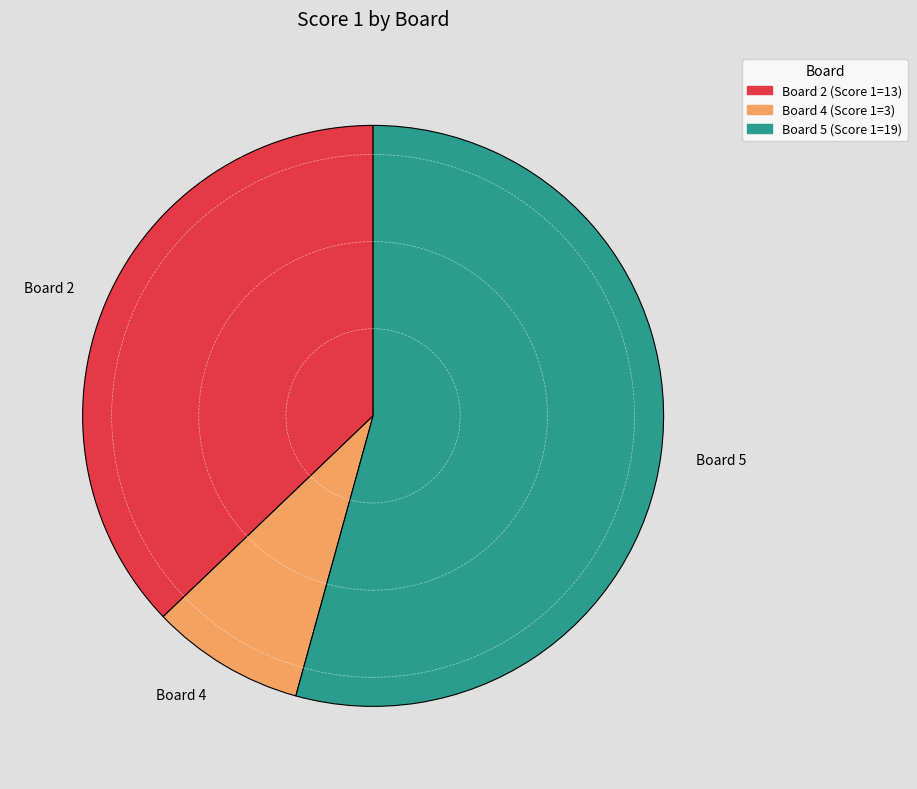

Do Board 4 and Board 2 together represent more than half of the pie?

No